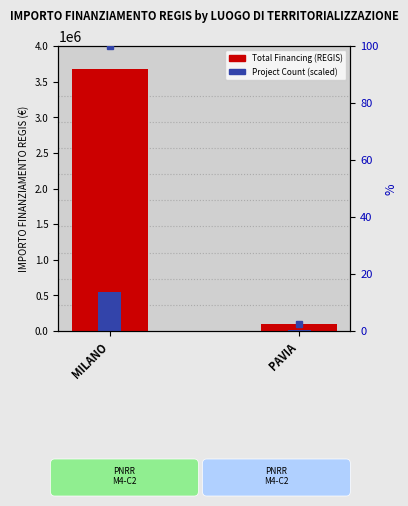

Which category has the highest value across all series?

MILANO